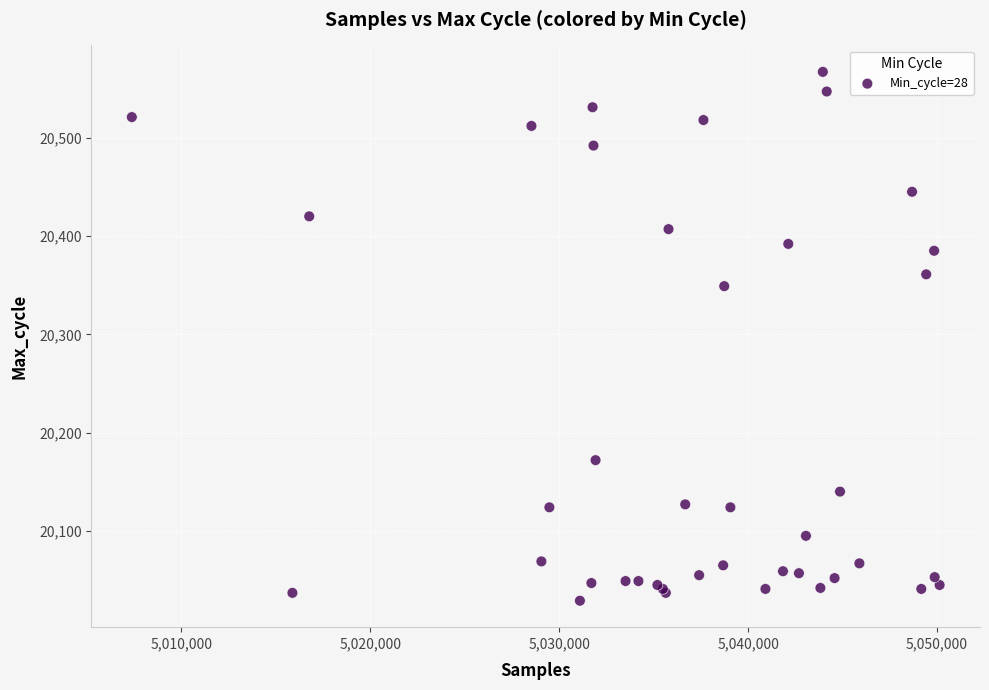

What Y value in the scatter plot is closest to 20298?

20349